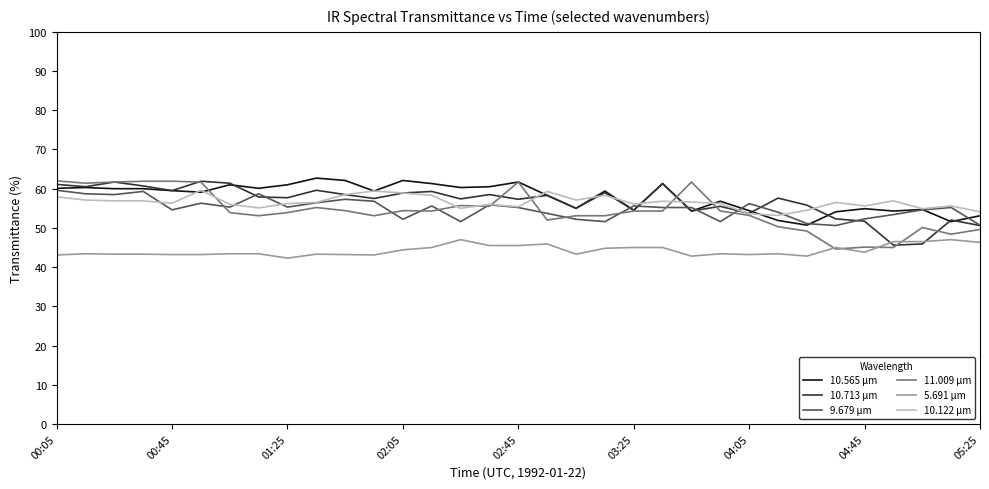

What is the lowest value of the 11.009 μm series?

44.6